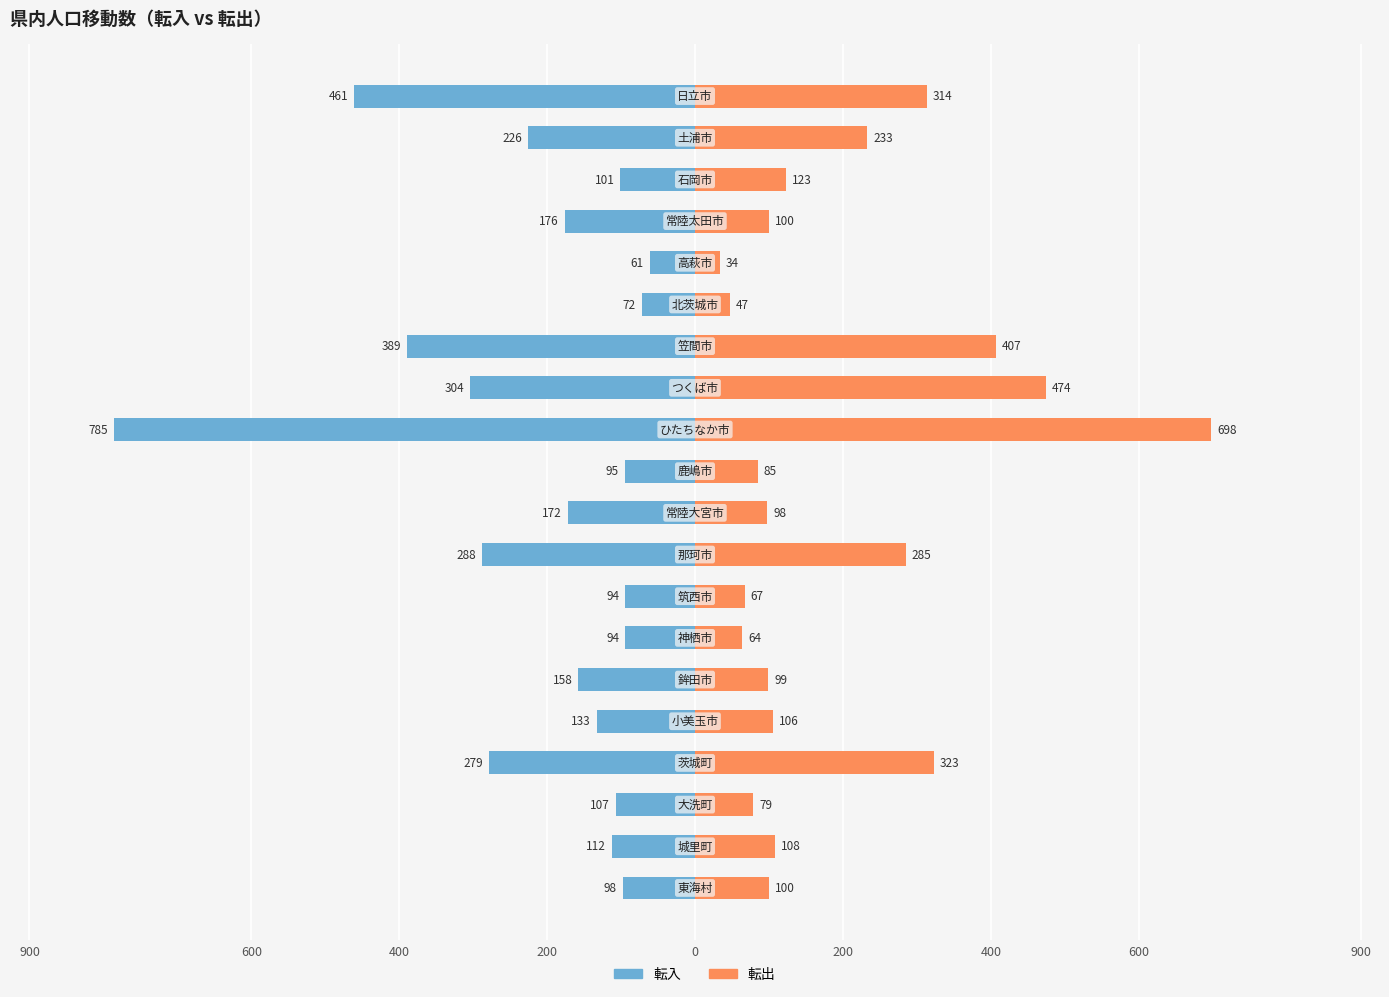

At how many categories does at least one series exceed 184?

7